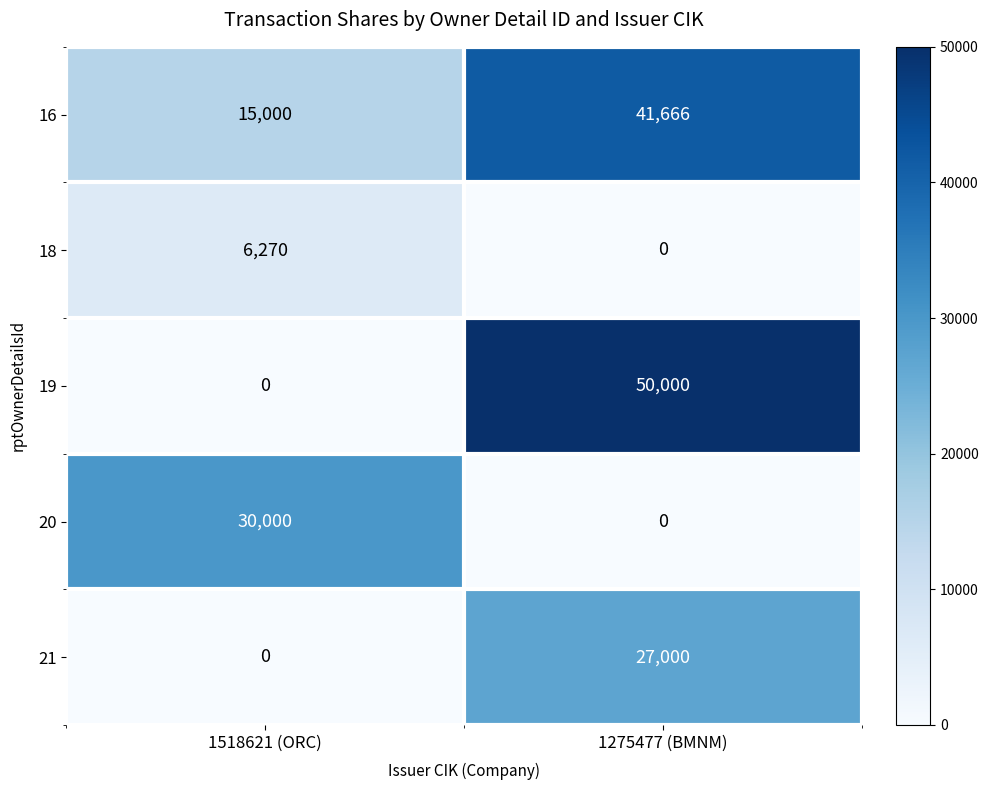

At which category is the sum across all series the highest?

1275477 (BMNM)